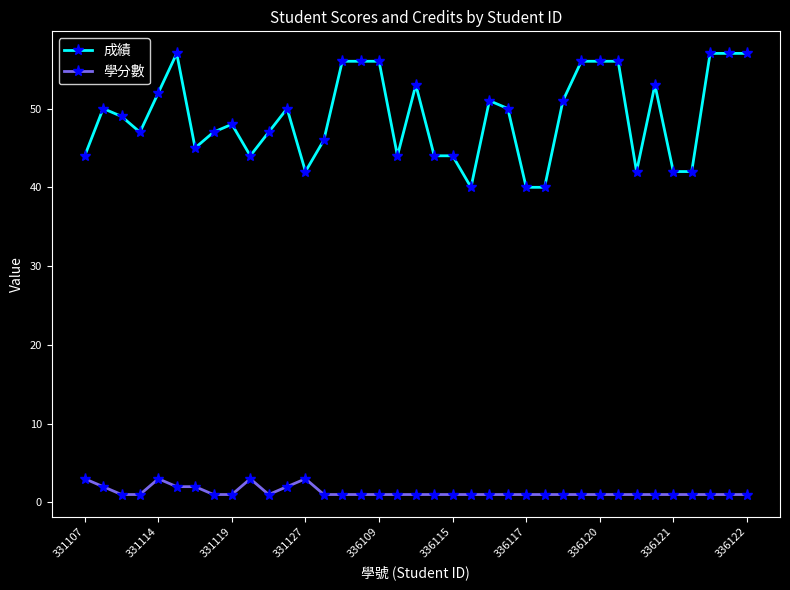

Which series has the largest range (max minus min)?

成績